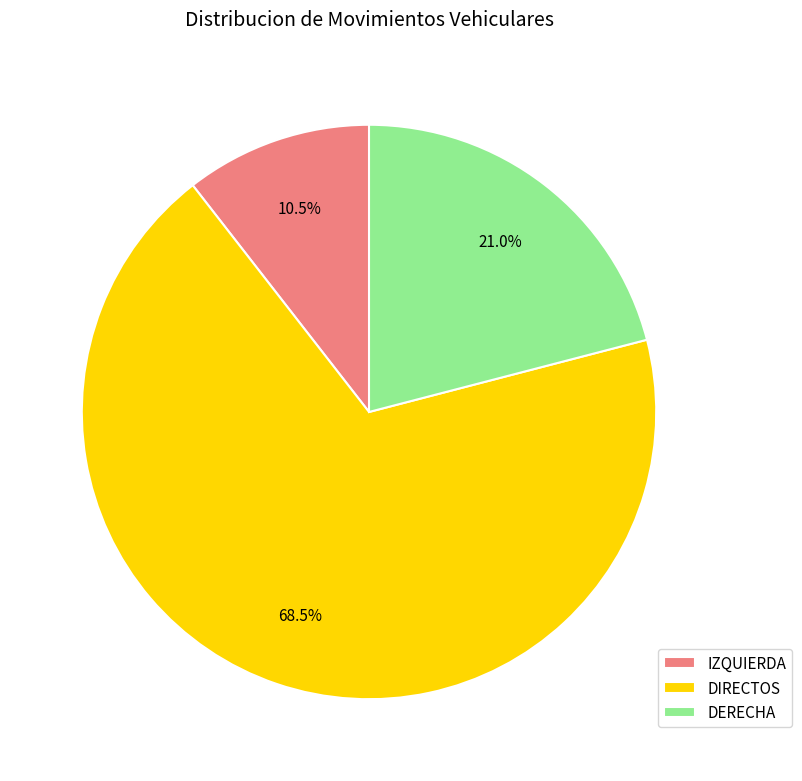

Rank the categories by value from lowest to highest.

IZQUIERDA, DERECHA, DIRECTOS